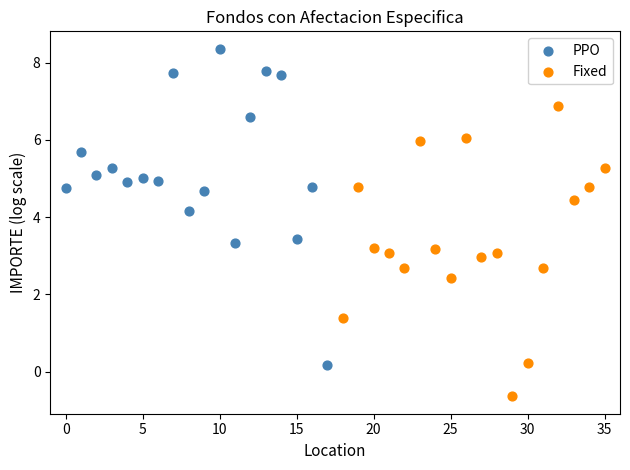

Which series contains the lowest Y value?

Fixed